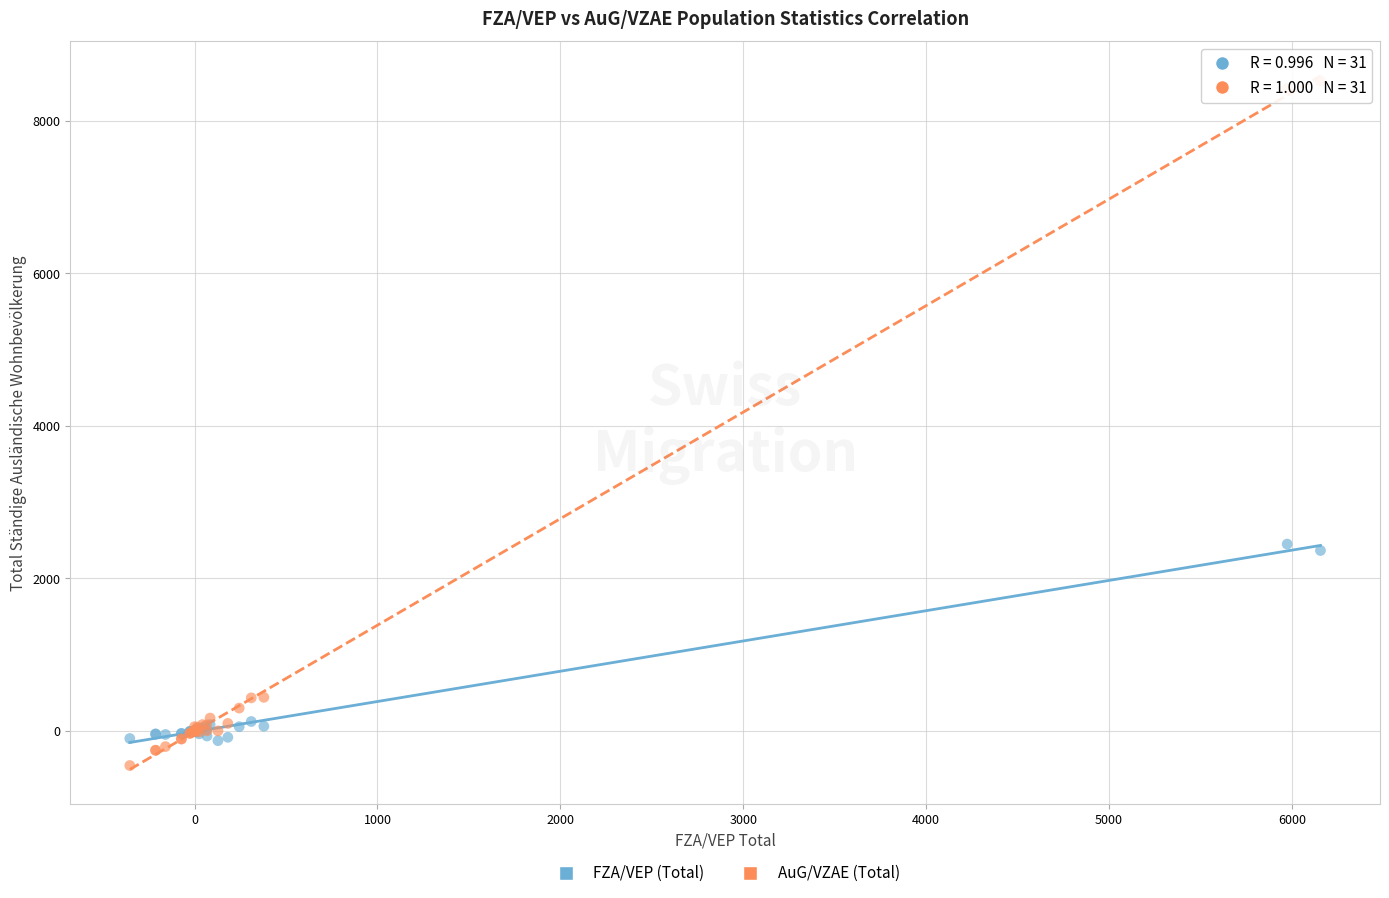

What are all the series names shown in the legend?

FZA/VEP (Total), AuG/VZAE (Total)